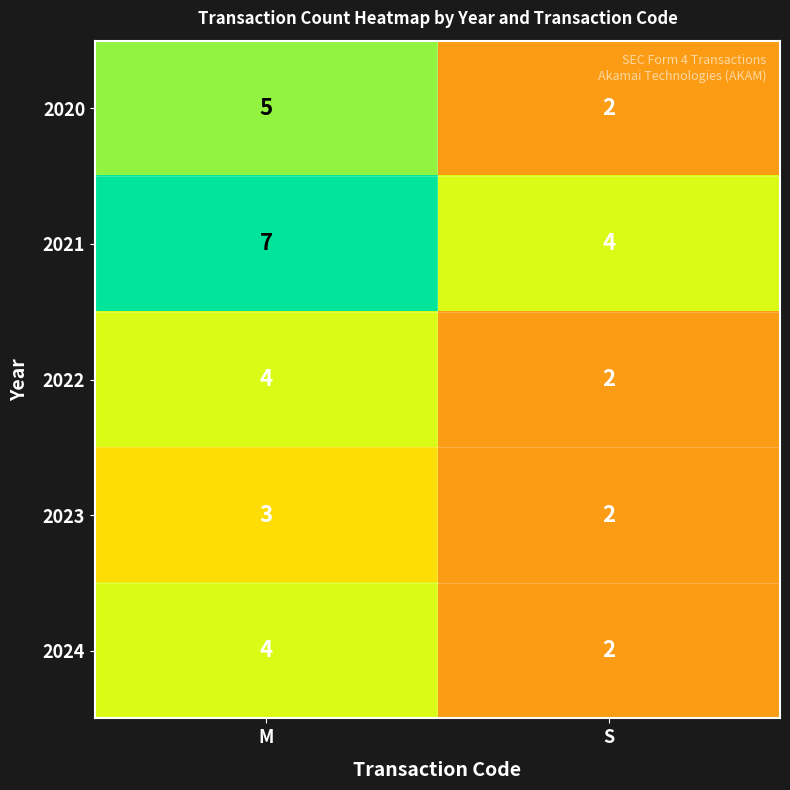

Count the number of data series in this chart.

5